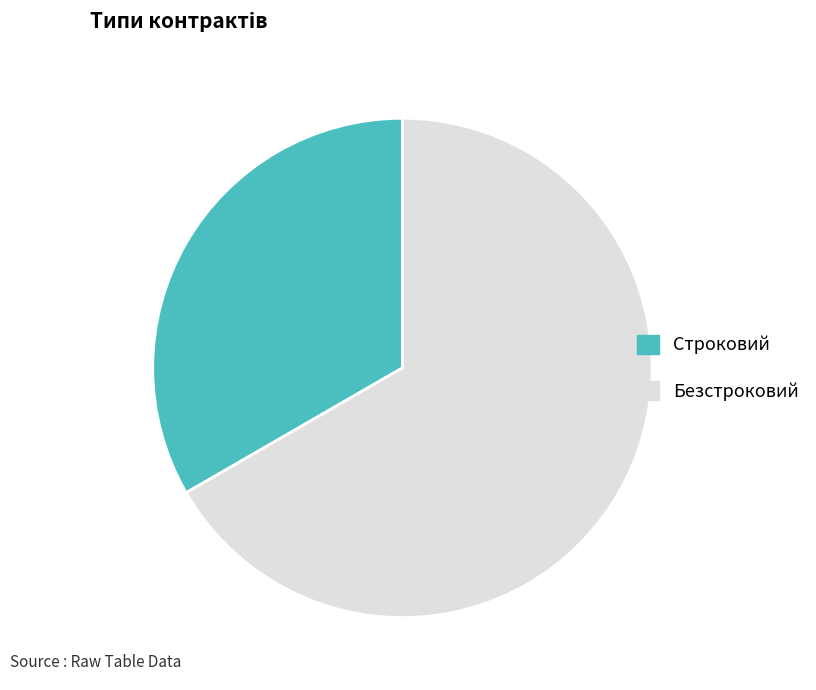

Which has a higher value, Безстроковий or Строковий?

Безстроковий